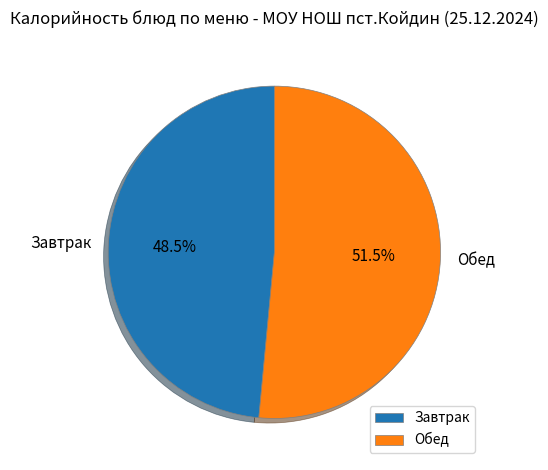

Count the number of slices in the pie.

2